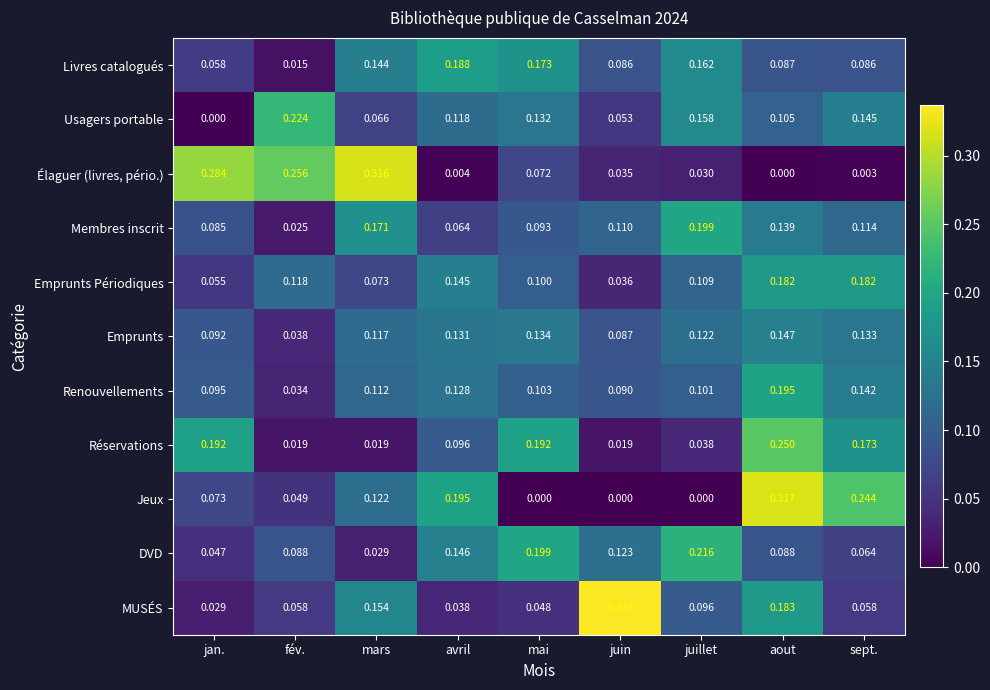

At which label does DVD reach its minimum?

mars